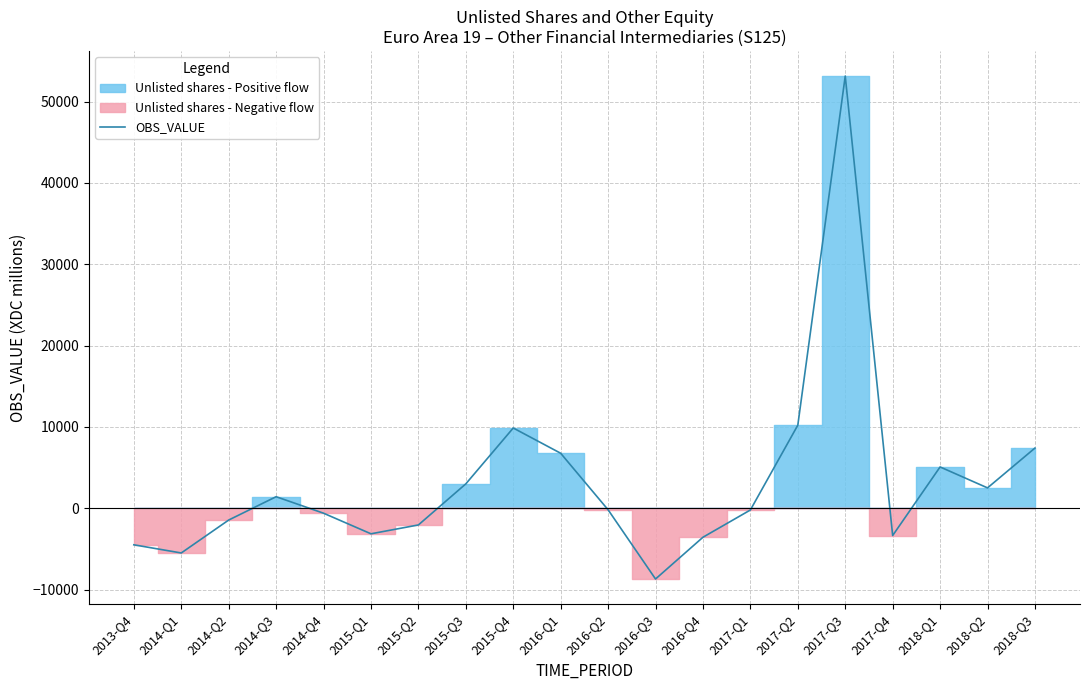

Count the number of values greater than -179.

9